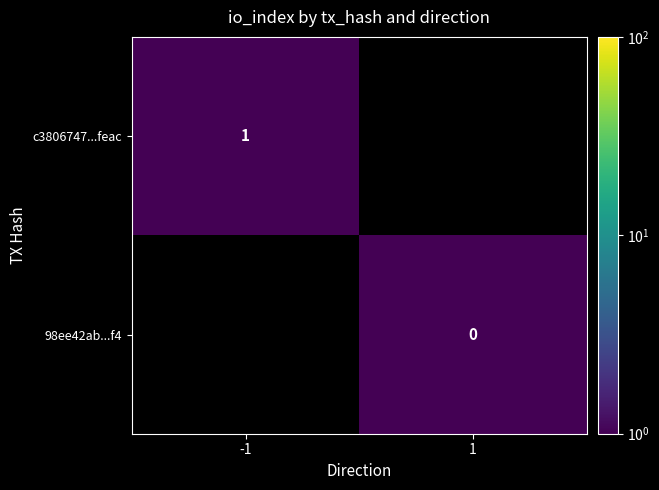

At which label does 98ee42ab...f4 reach its minimum?

-1